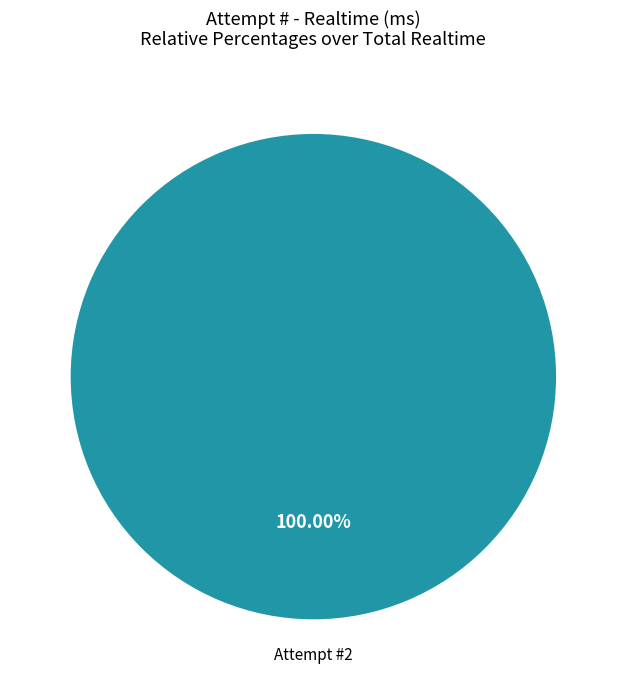

Is Attempt #2 the majority of the pie?

Yes